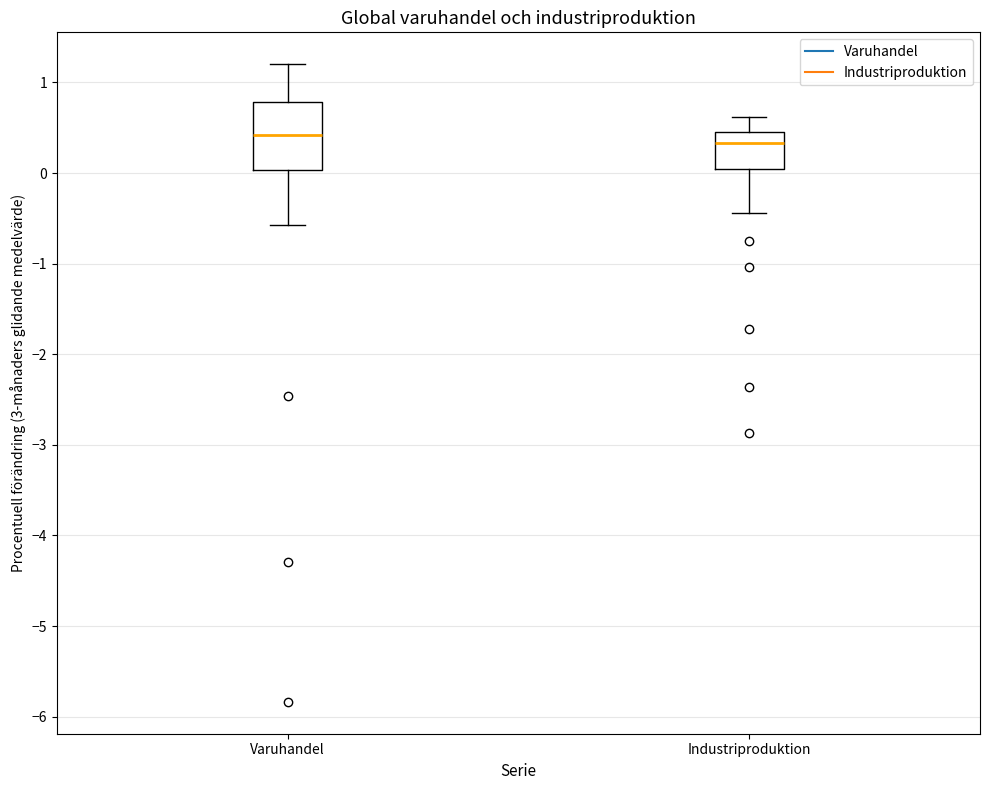

Comparing the boxes themselves (not the whiskers), which one is the tallest?

Varuhandel